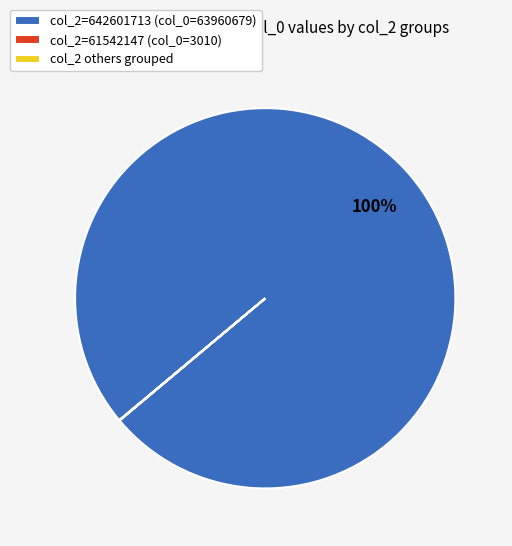

To the nearest percent, what is the average slice percentage?

33%